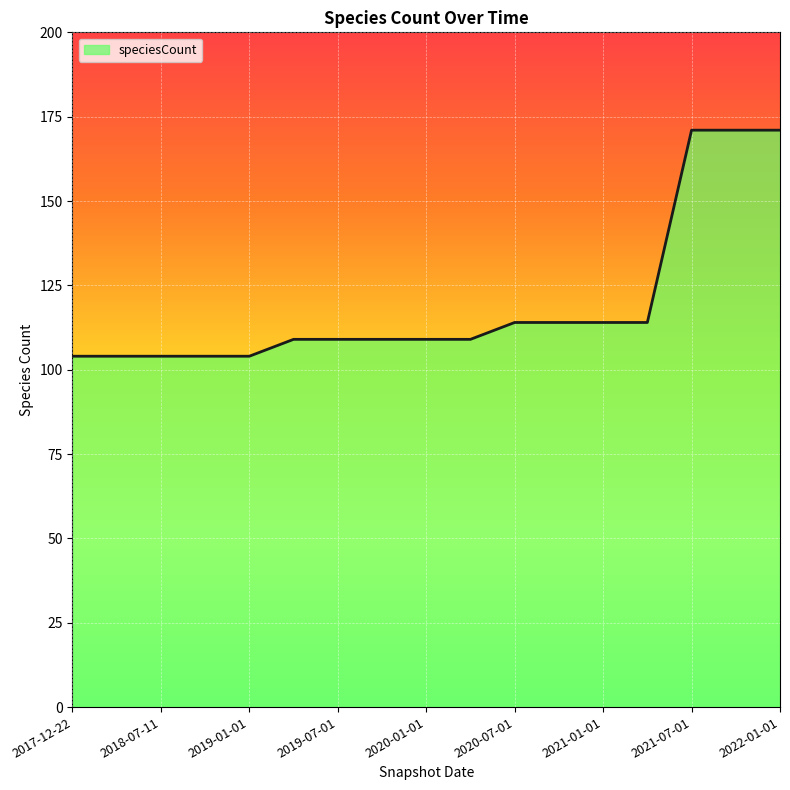

What is the maximum value shown in the chart?

171